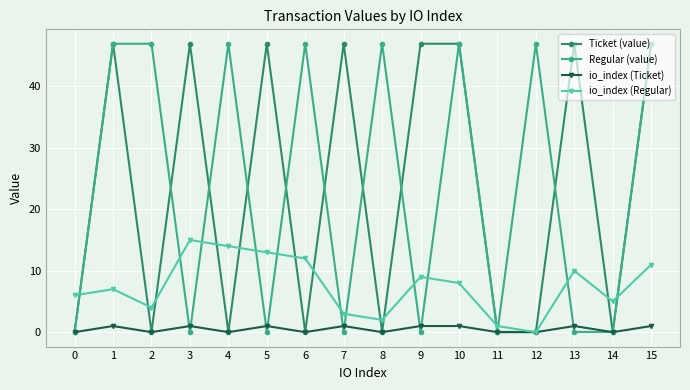

True or false: io_index (Ticket) has a value of 1.0 at 5.

True